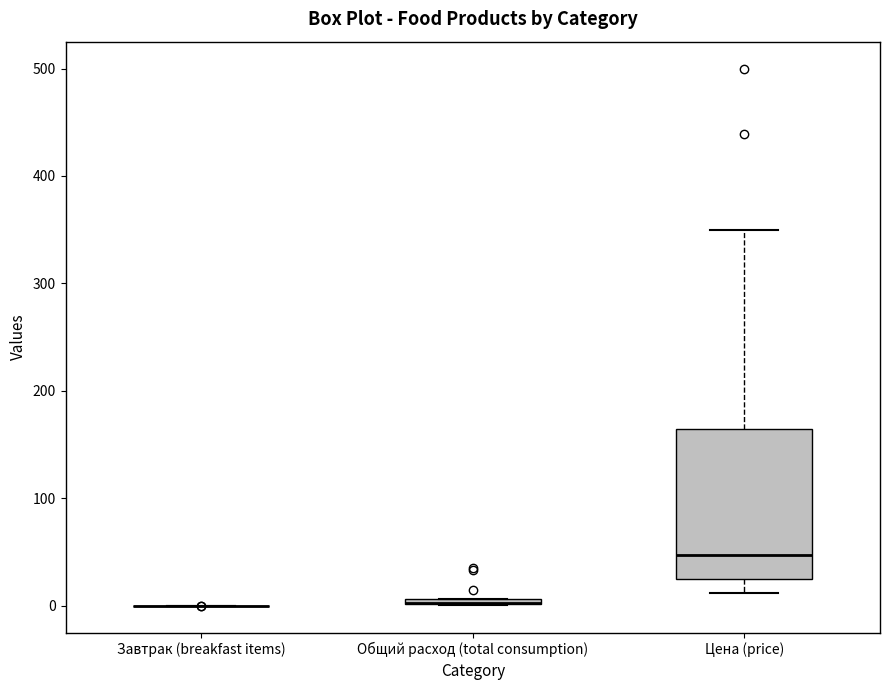

Comparing the boxes themselves (not the whiskers), which one is the tallest?

Цена (price)